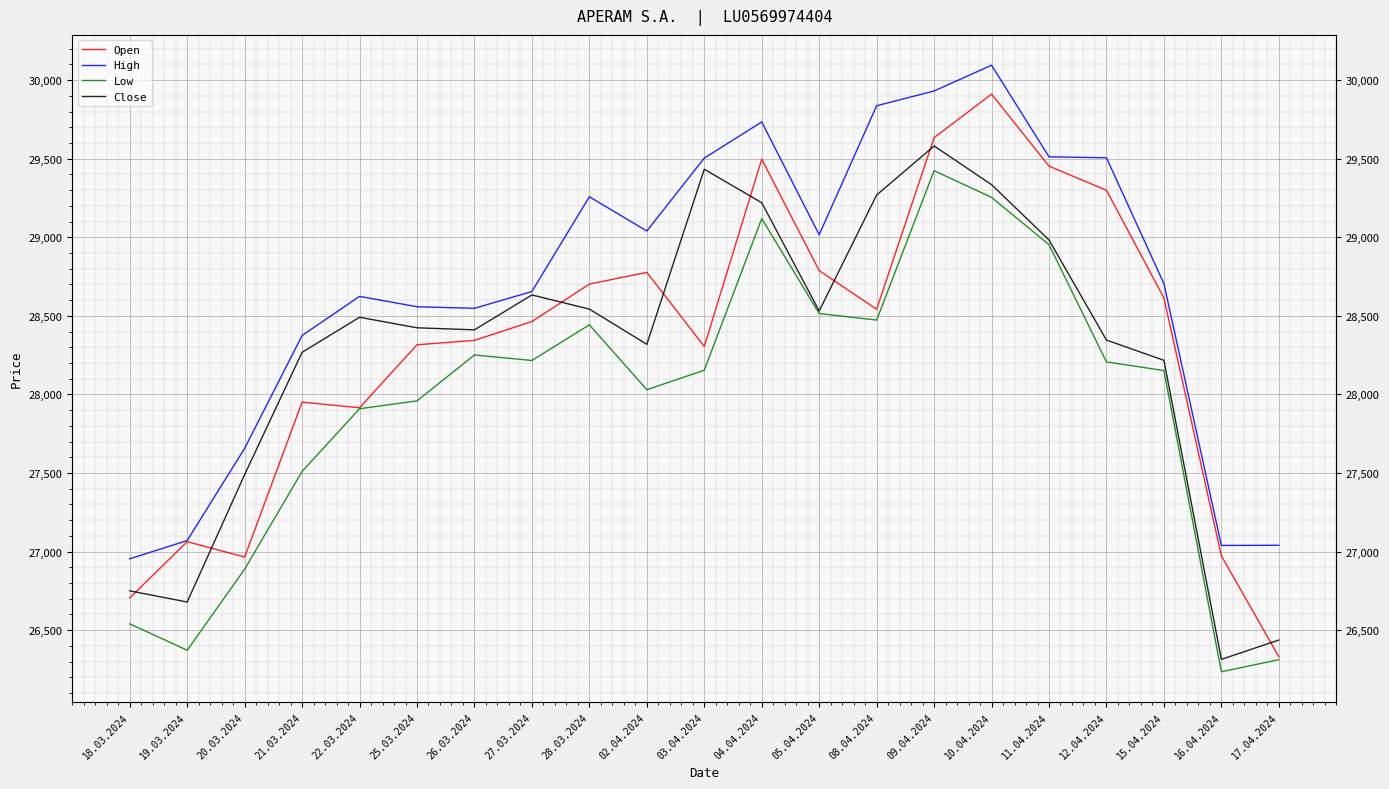

Which series has the largest range (max minus min)?

Open